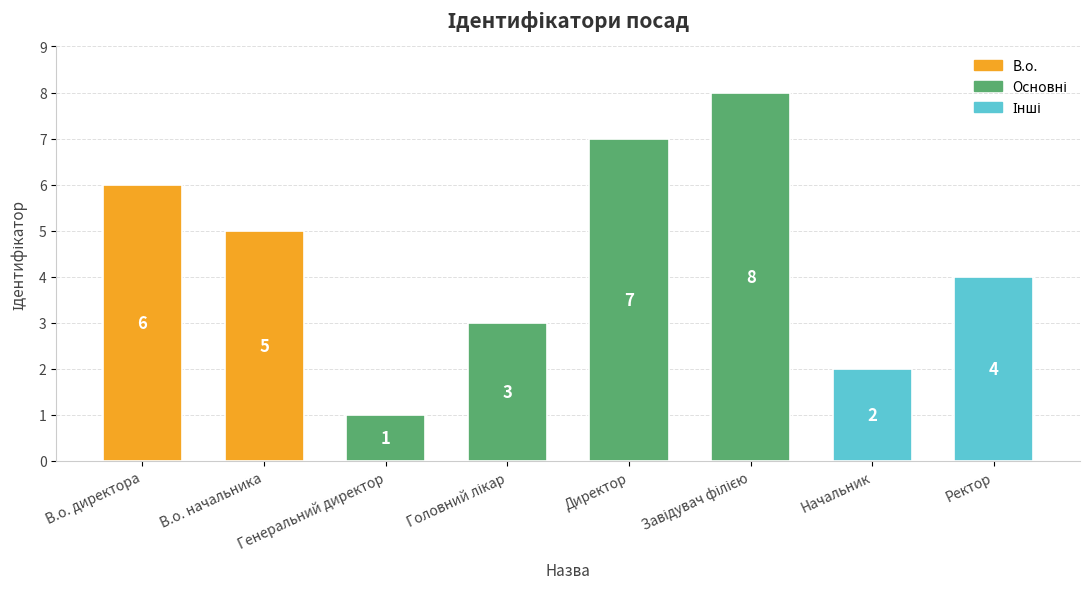

What is the difference between the second highest and second lowest values?

5